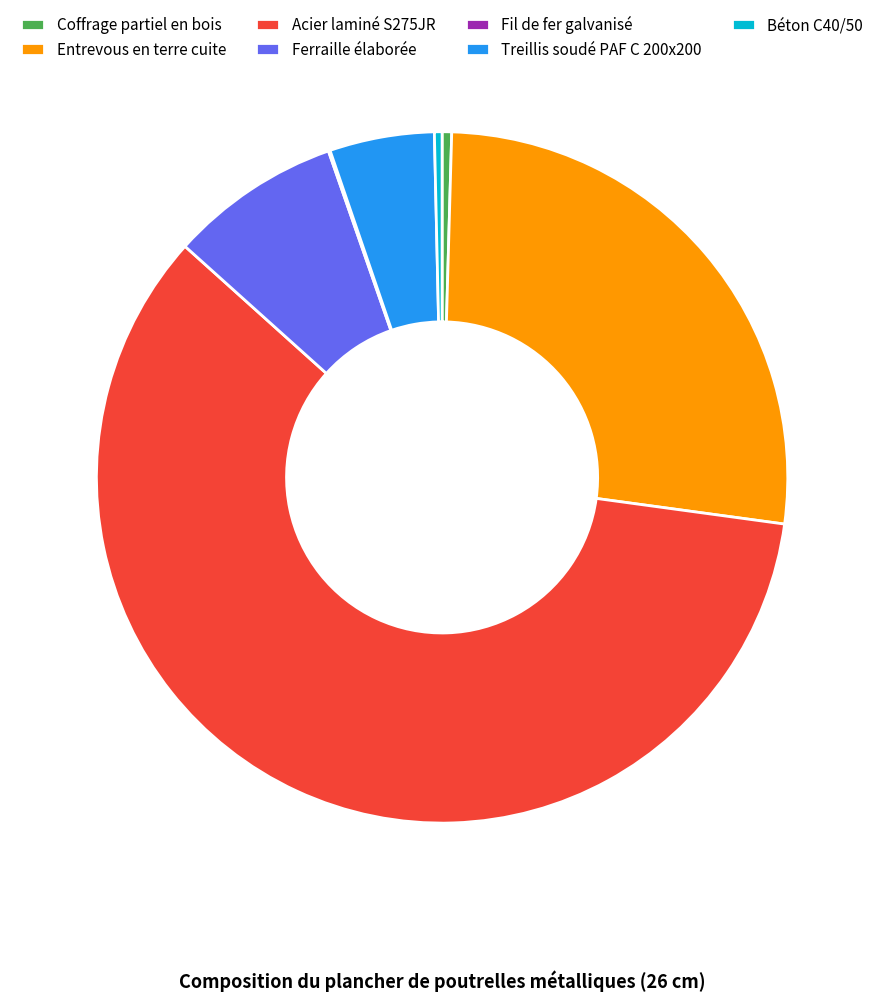

Approximately how many times larger is the value at Treillis soudé PAF C 200x200 compared to Acier laminé S275JR?

0.1